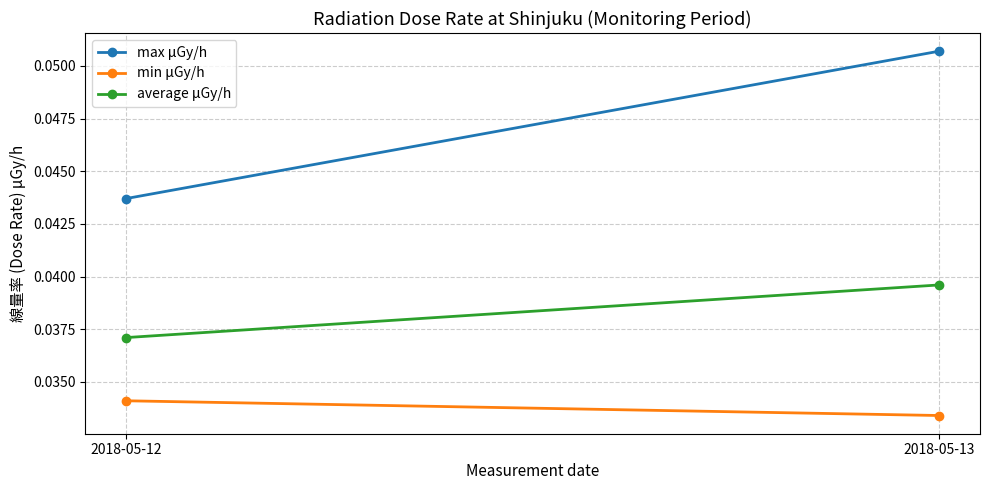

Is the value of max μGy/h at 2018-05-12 greater than the value of min μGy/h at 2018-05-13?

Yes